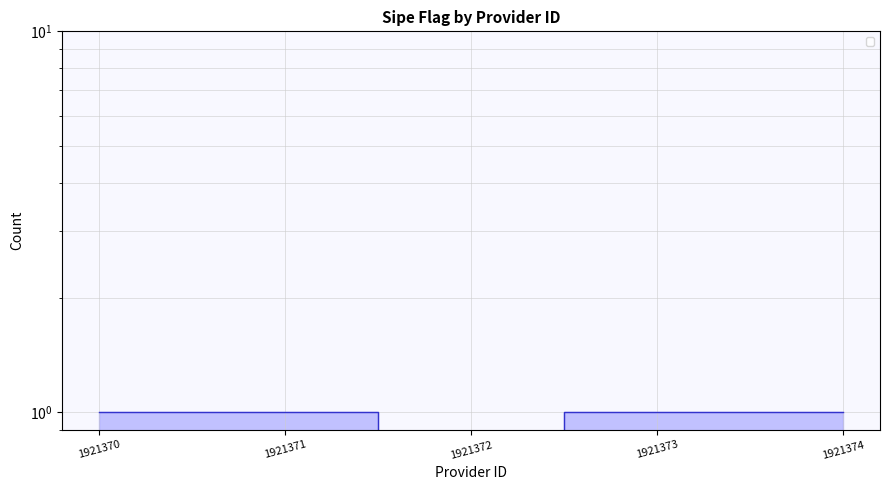

What is the greatest value displayed?

1